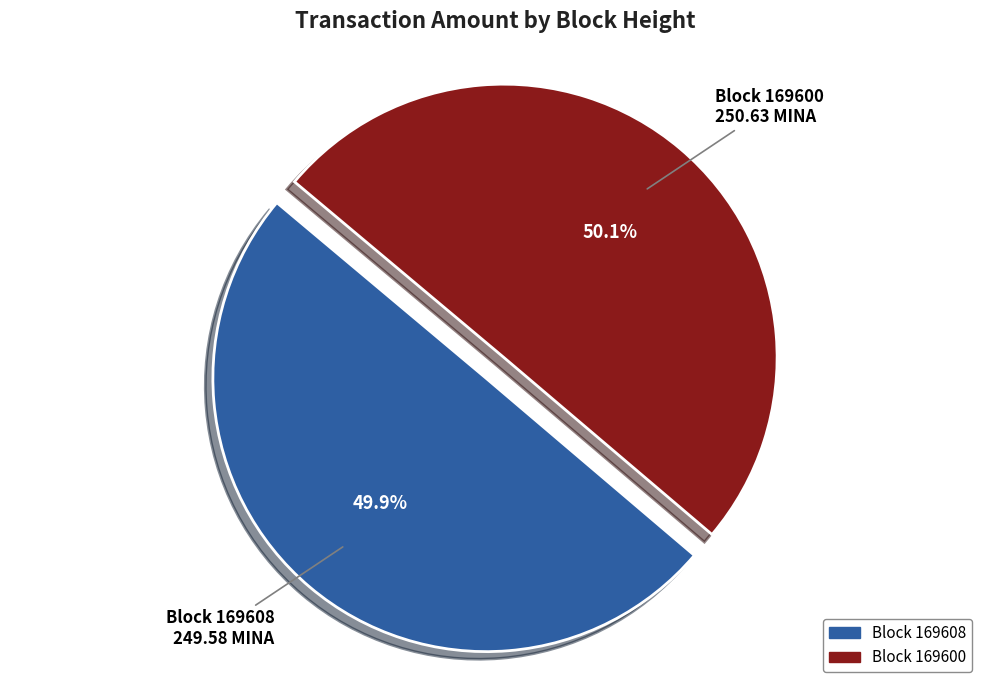

Does any single category account for the majority?

Yes